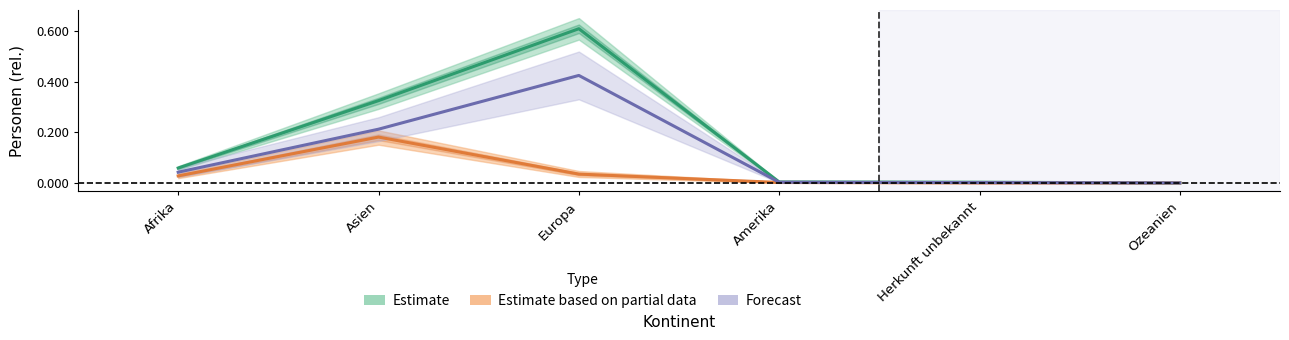

Is the value of Estimate at Asien greater than the value of Estimate based on partial data at Herkunft unbekannt?

Yes